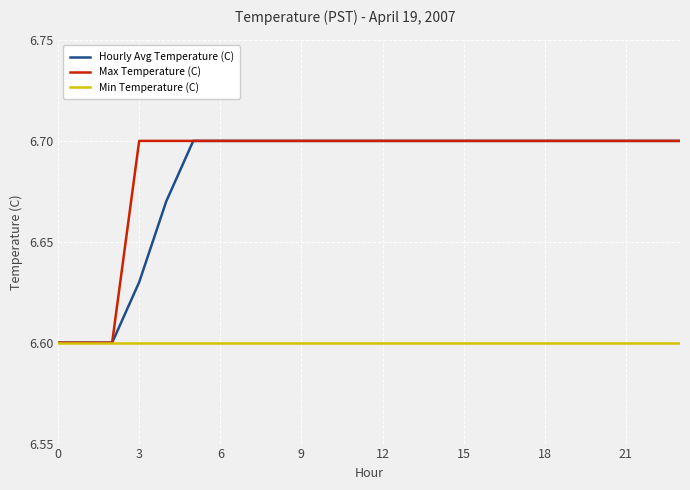

True or false: Hourly Avg Temperature (C) has a value of 6.7 at 12.

True